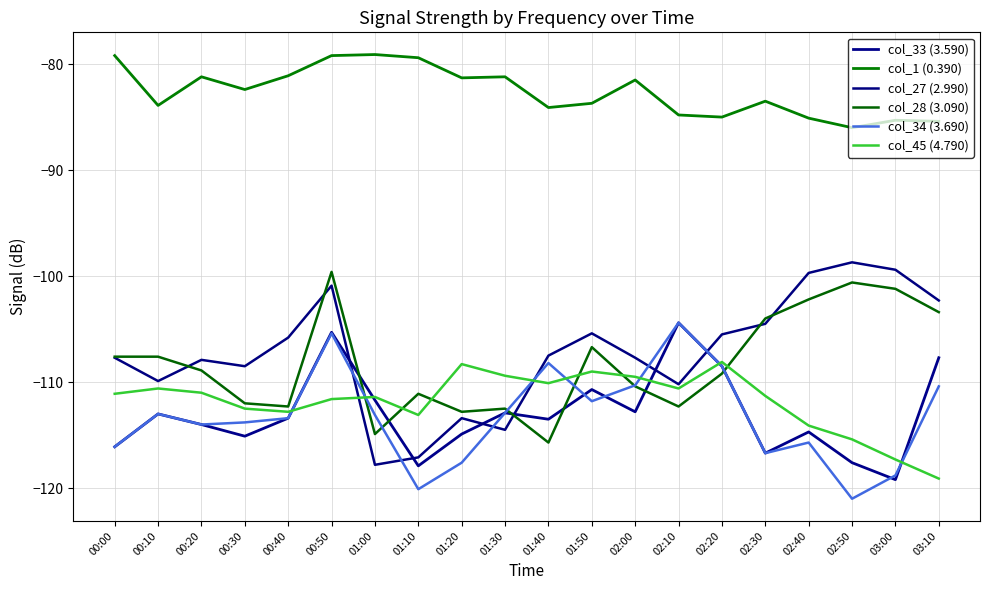

At which label does col_1 (0.390) first exceed -82?

00:00